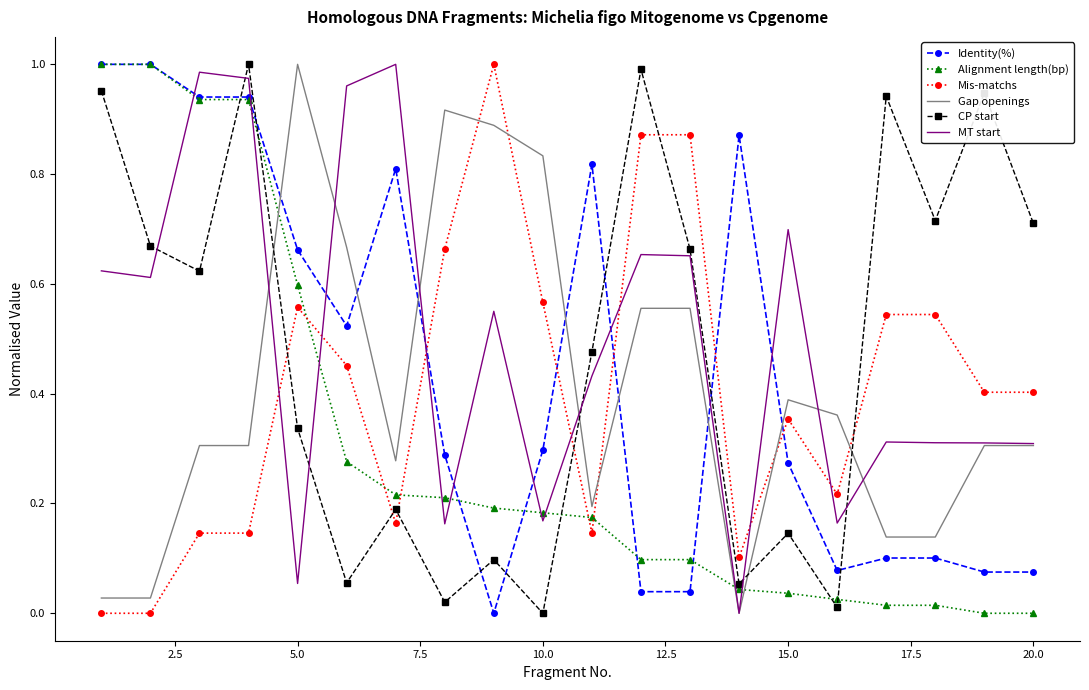

True or false: MT start and CP start intersect in this chart.

True